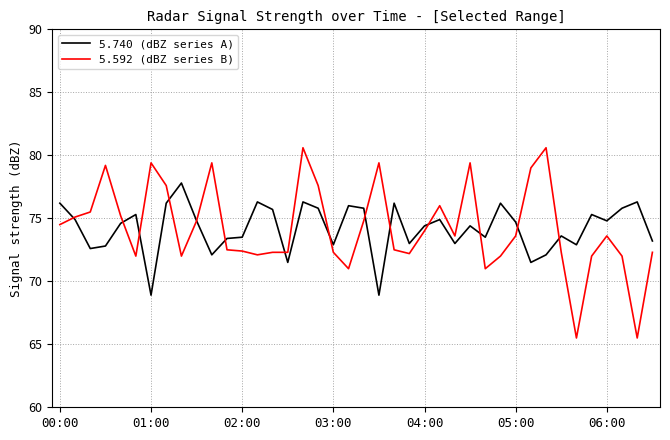

Which series has the largest range (max minus min)?

5.592 (dBZ series B)